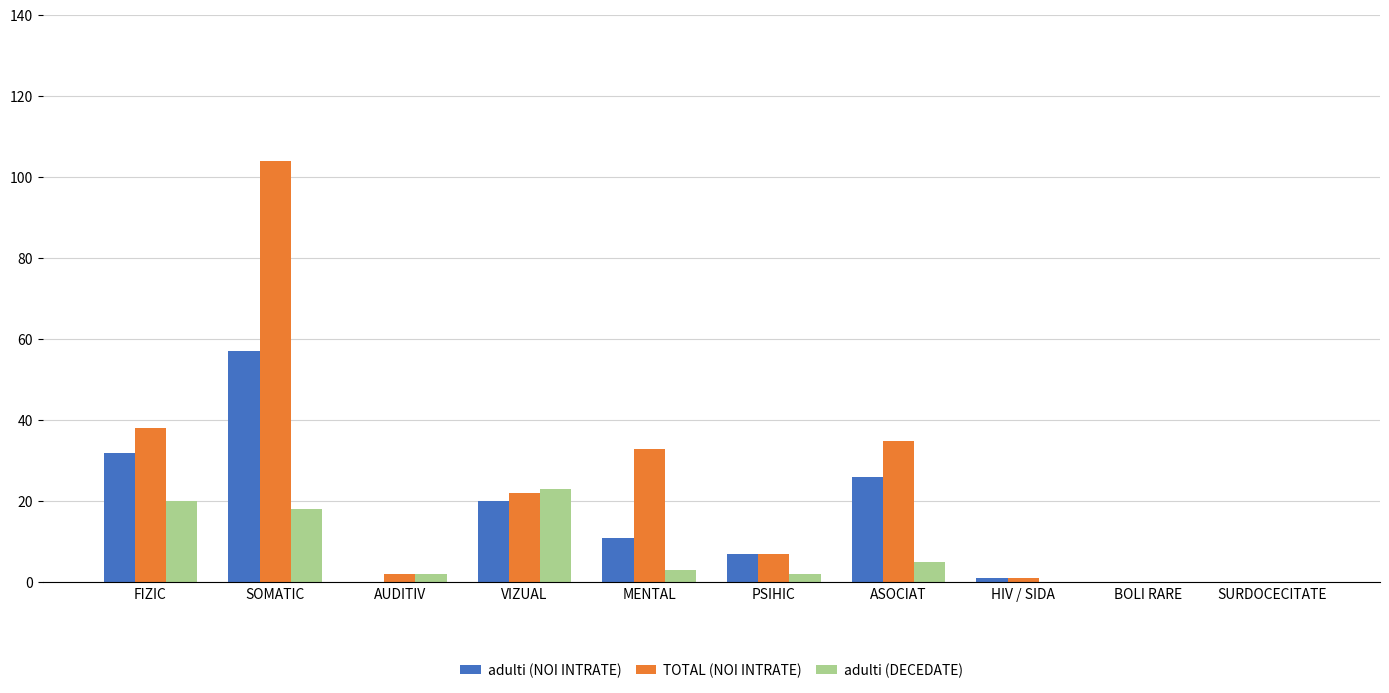

What is the sum of all adulti (NOI INTRATE) values?

154